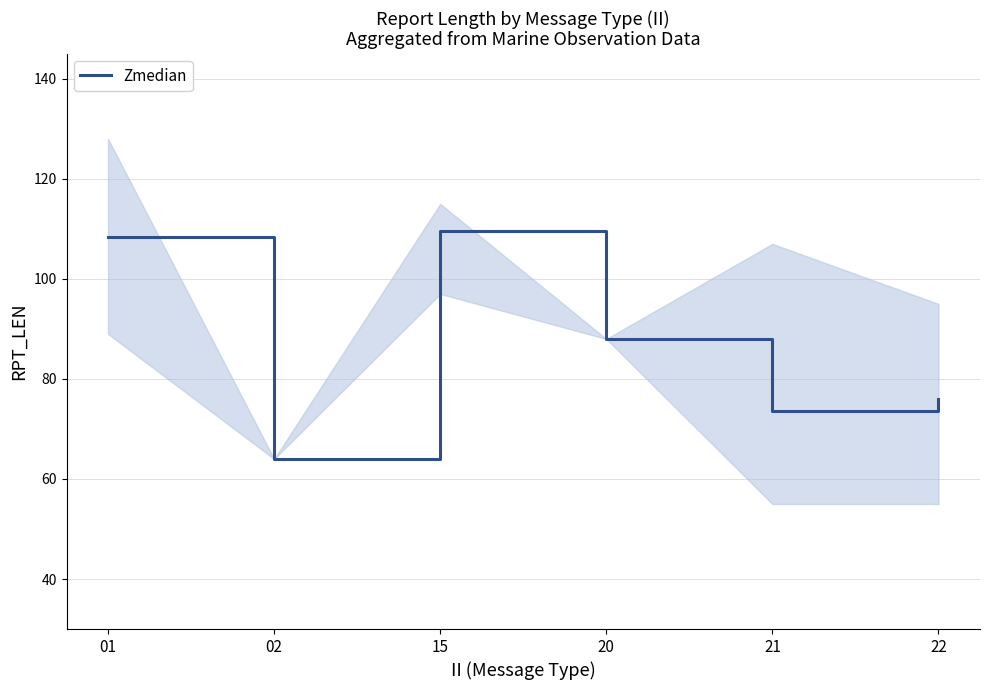

How many lines are shown in the chart?

1